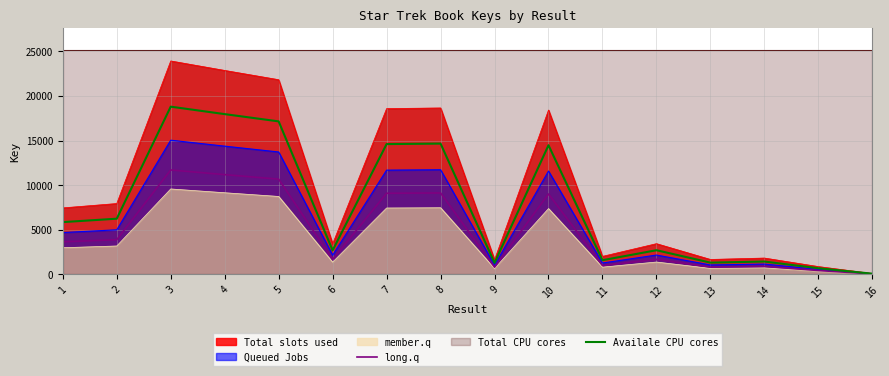

What is the value of the Availale CPU cores point at the 15th from the left?

680.8